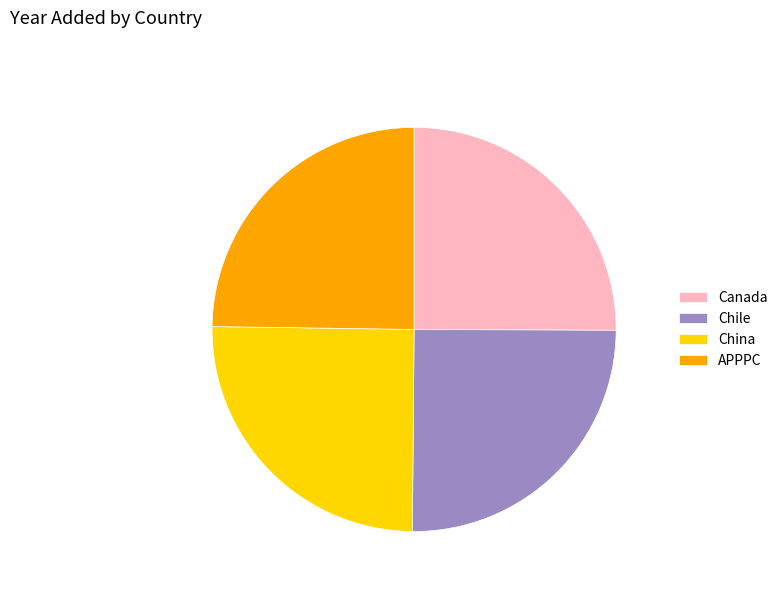

True or false: China accounts for 19% of the total.

False